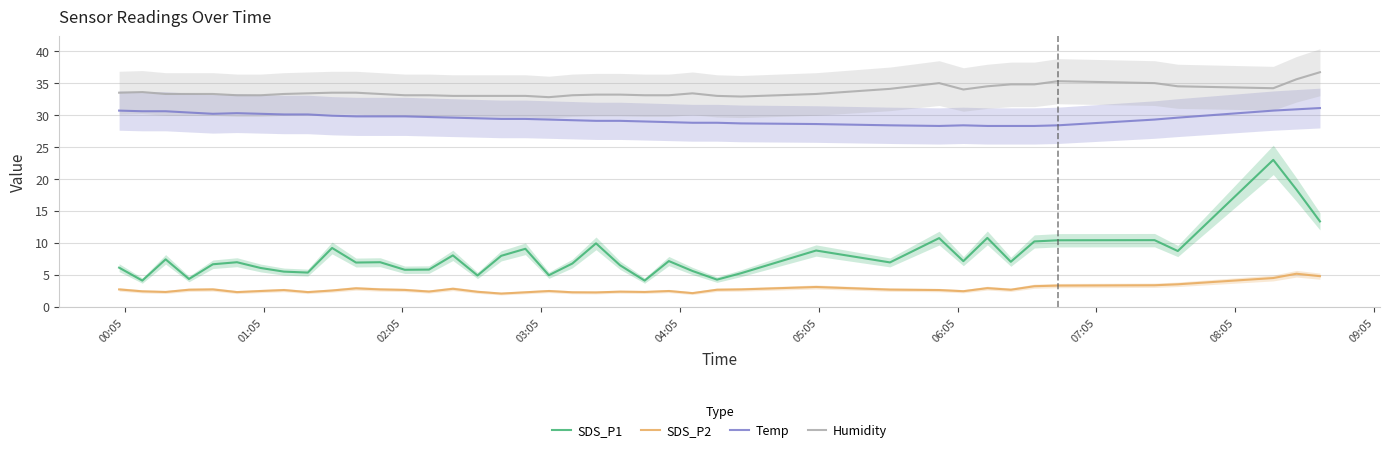

True or false: Temp and SDS_P2 cross at least once.

False